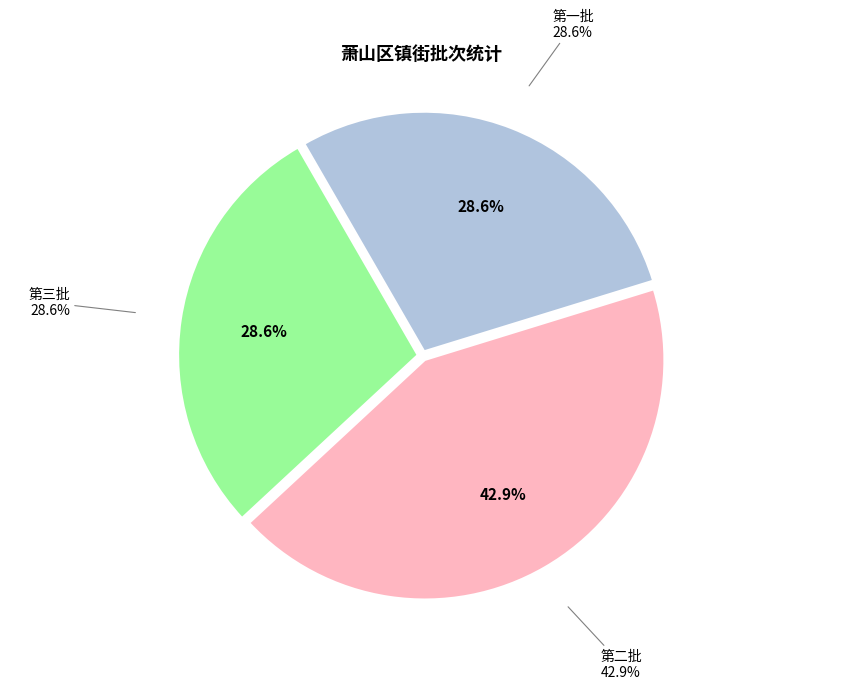

To the nearest percent, what is the average slice percentage?

33%